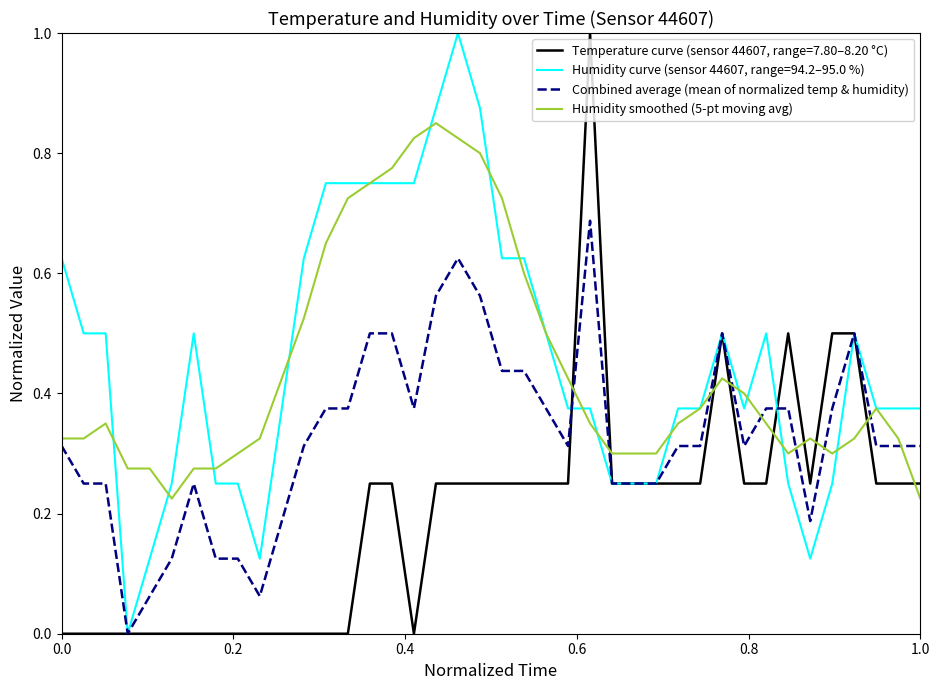

What is the maximum value shown in the chart?

1.0